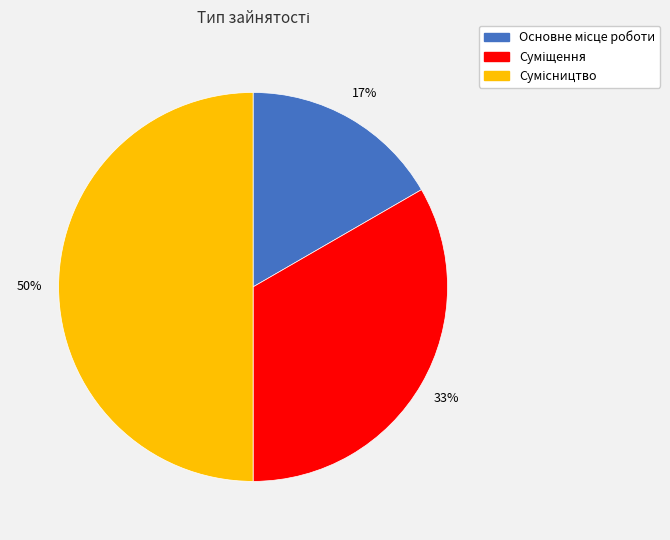

To the nearest percent, what is the average slice percentage?

33%